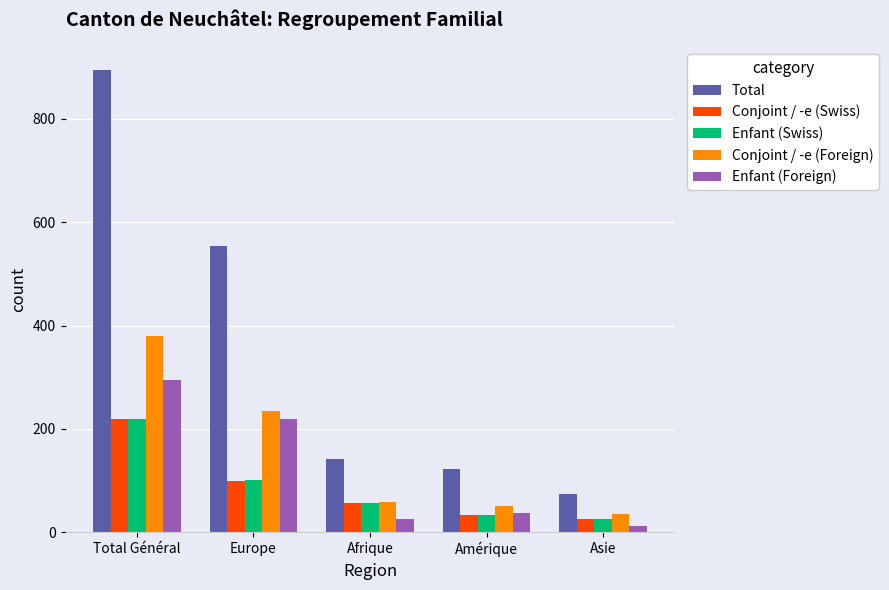

Which category has the highest value in the Conjoint / -e (Swiss) series?

Total Général